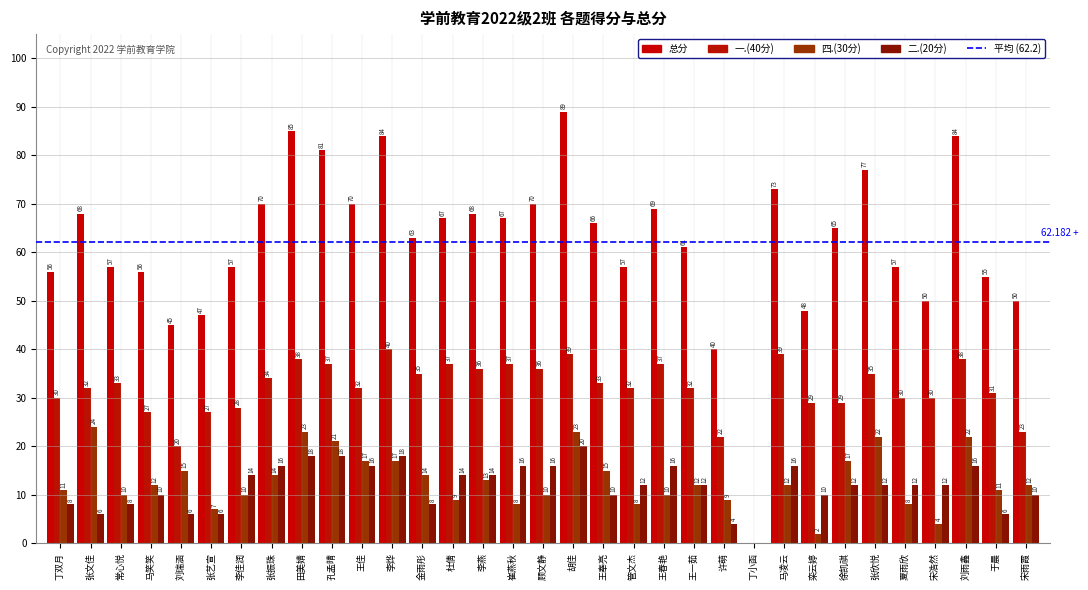

What position from the left is 李燕?

15